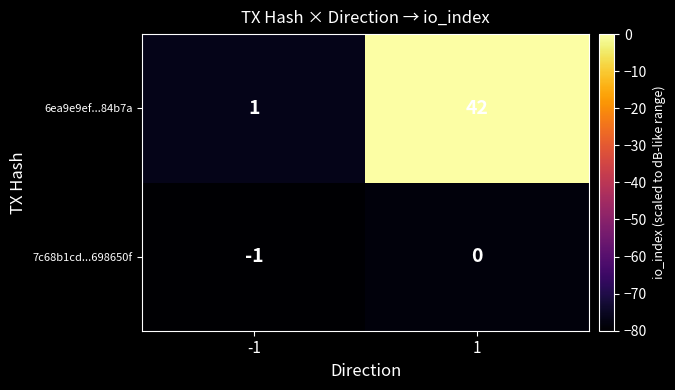

List the series in order of their overall mean, lowest first.

7c68b1cd...698650f, 6ea9e9ef...84b7a